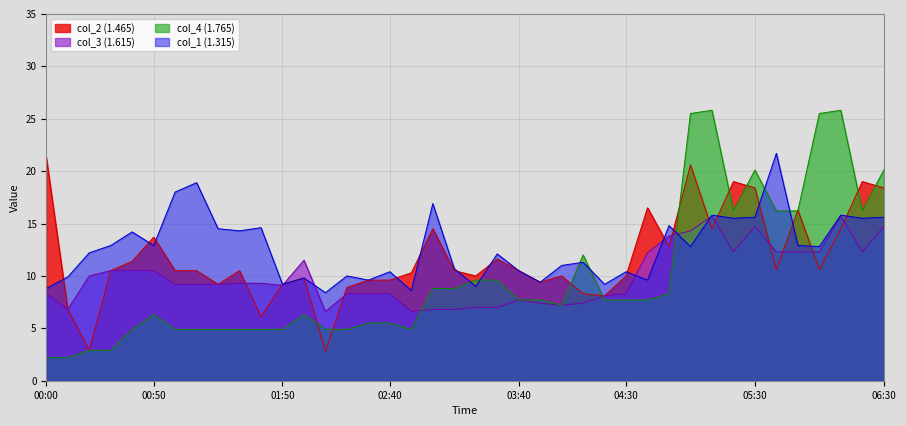

What is the minimum value shown in the chart?

2.2